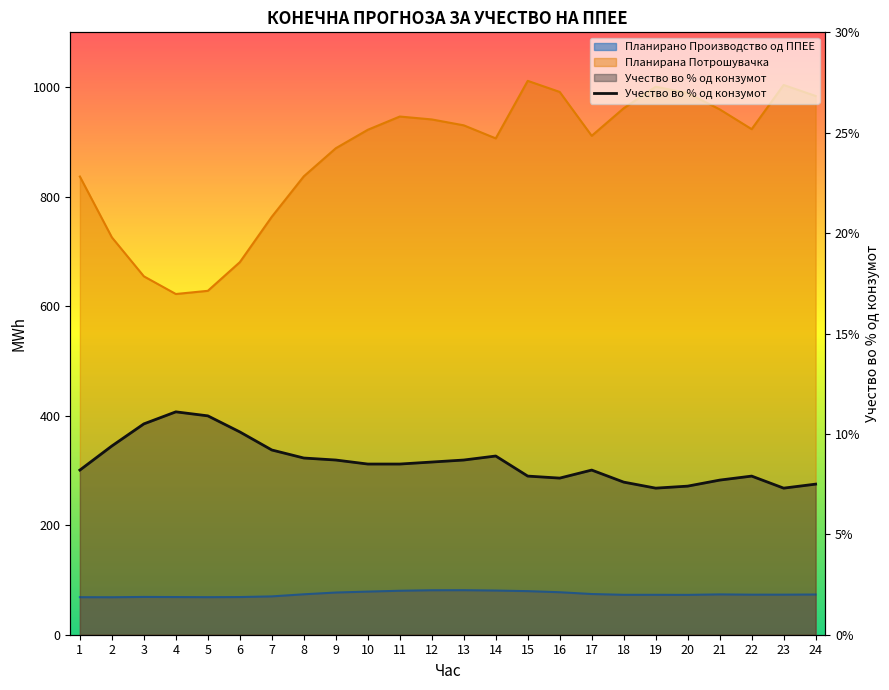

What is the average value?

0.1